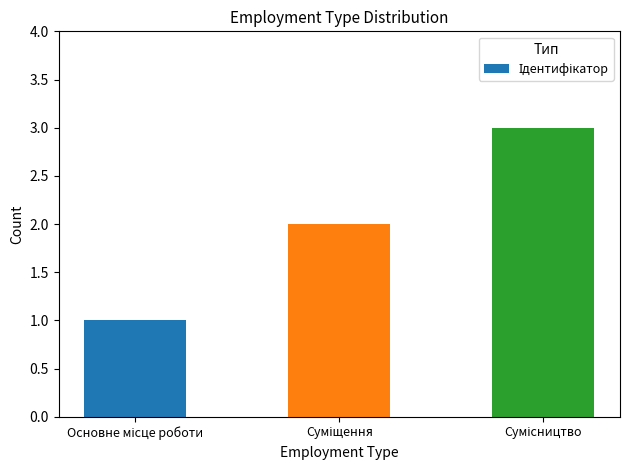

What is the maximum value shown in the chart?

3